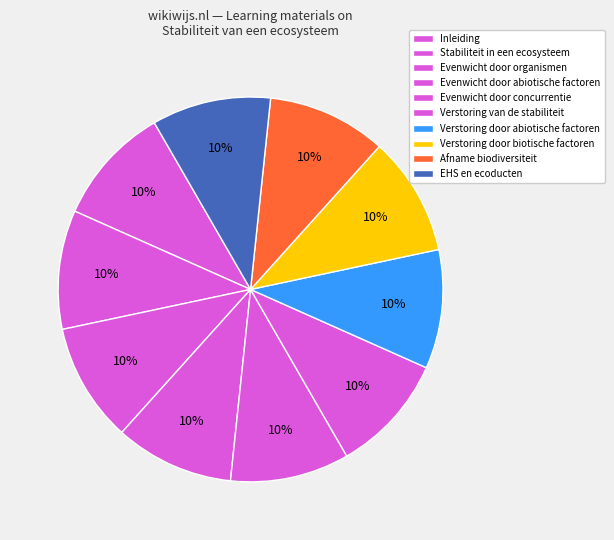

What percentage is the Evenwicht door concurrentie slice, to the nearest percent?

10%